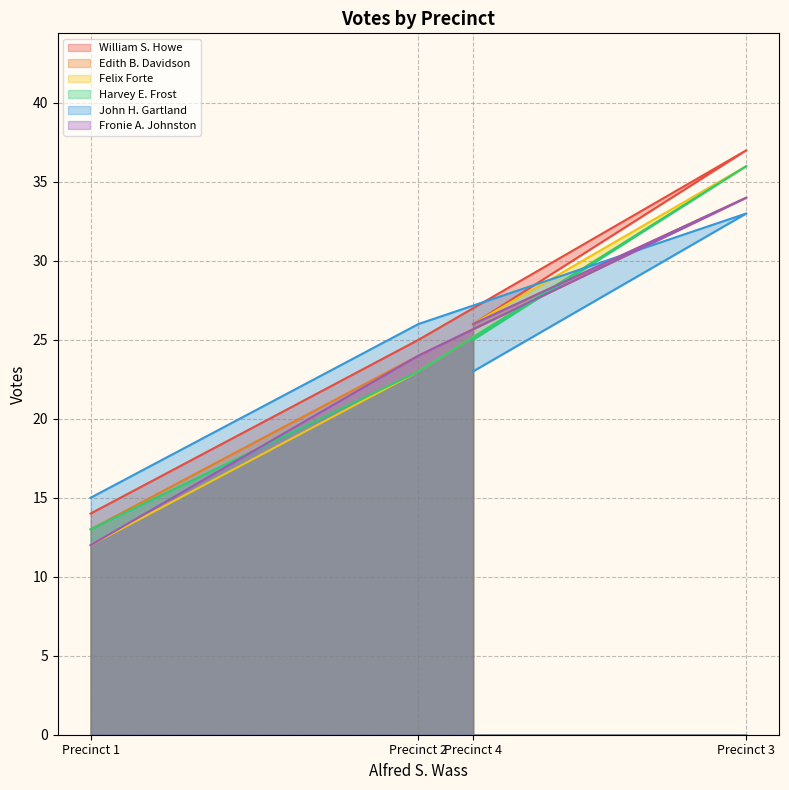

Reading left to right, extract all data points from this chart.

William S. Howe: 14	25	37	26
Edith B. Davidson: 13	24	34	26
Felix Forte: 12	23	36	26
Harvey E. Frost: 13	23	36	25
John H. Gartland: 15	26	33	23
Fronie A. Johnston: 12	24	34	26